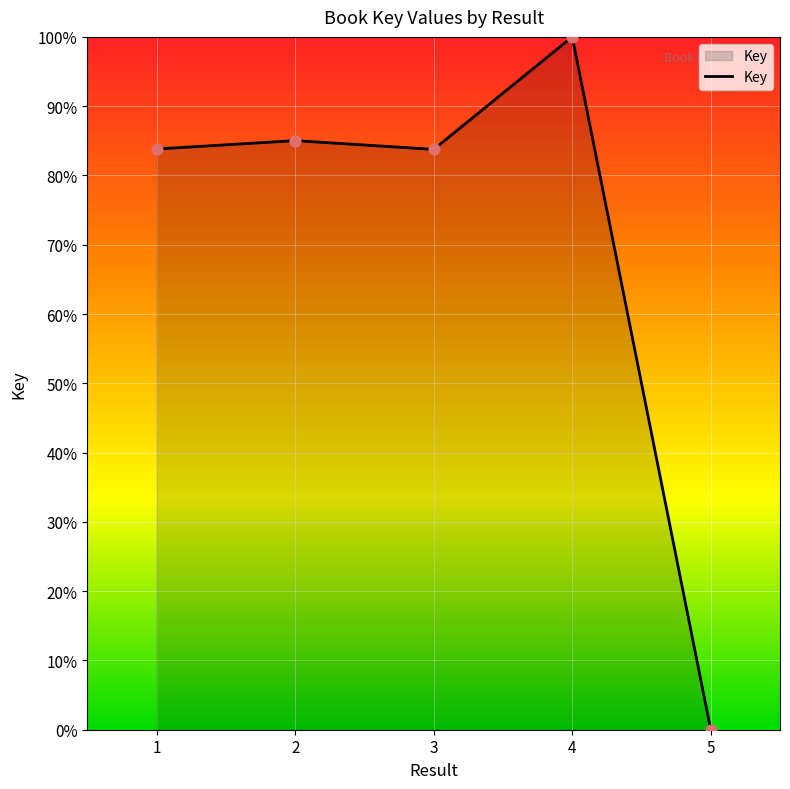

What is the ratio of the value at 1 to the value at 2?

1.0